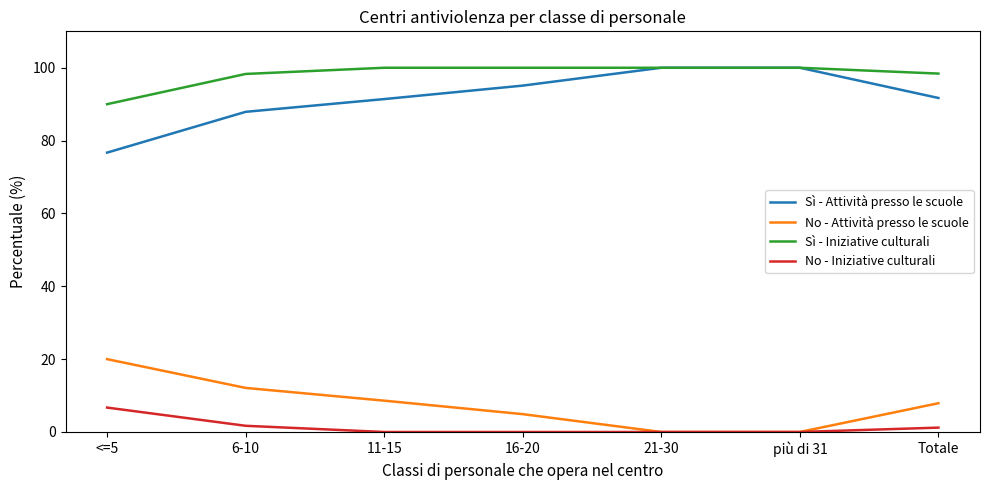

At which label is Sì - Attività presso le scuole closest to 88?

6-10